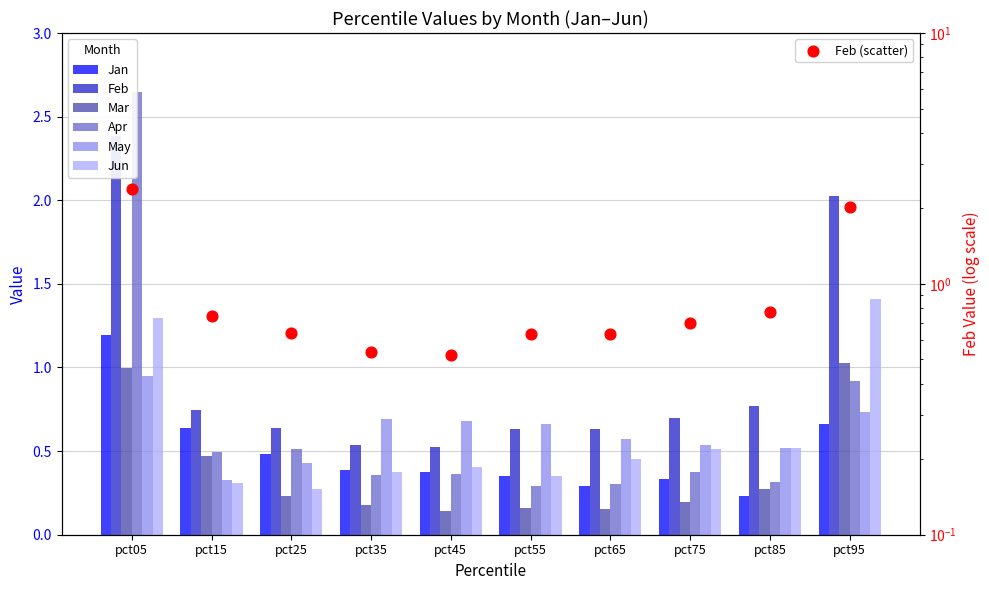

Which series has the widest spread of Y values?

Apr